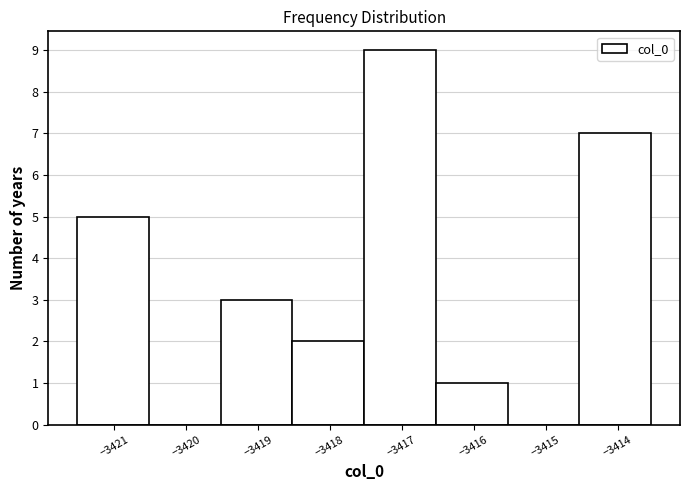

Over which range of the x-axis is the bar tallest?

-3417.5 to -3416.5